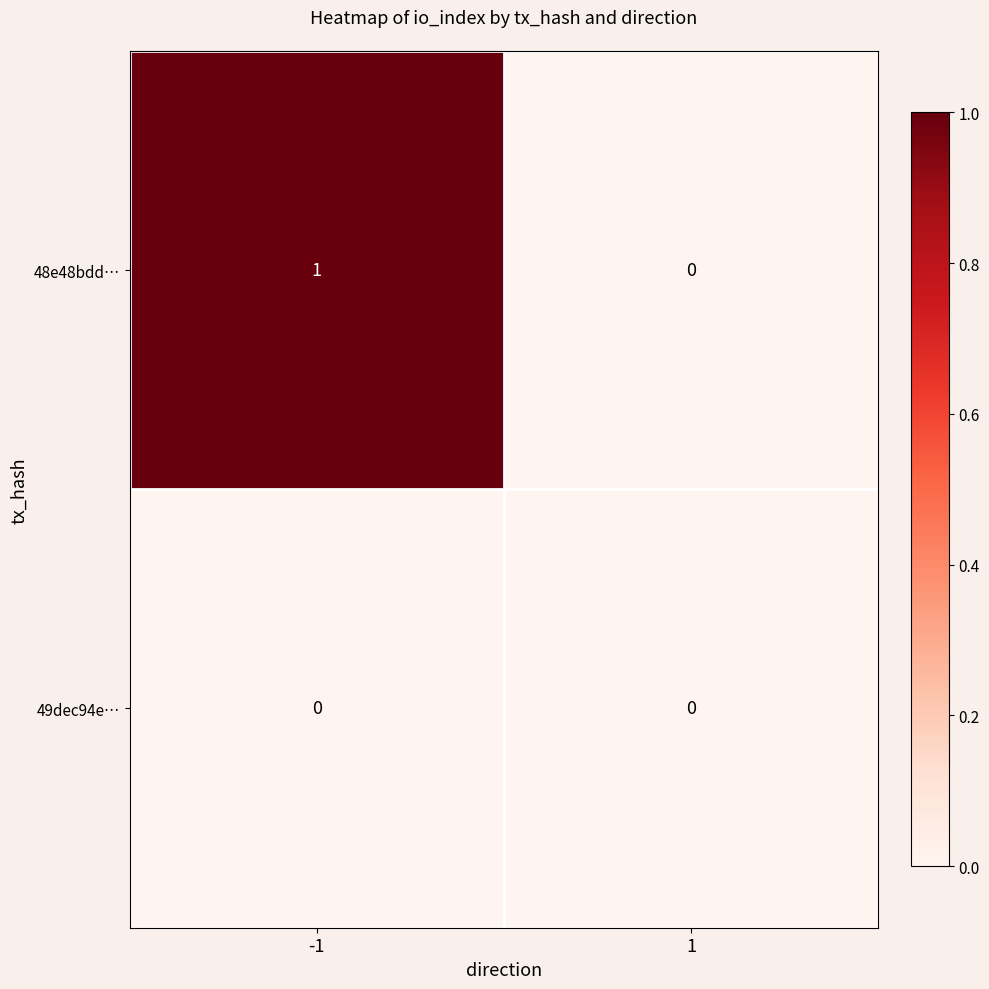

Reading left to right, list all the values displayed in this chart.

48e48bdd…: 1	0
49dec94e…: 0	0